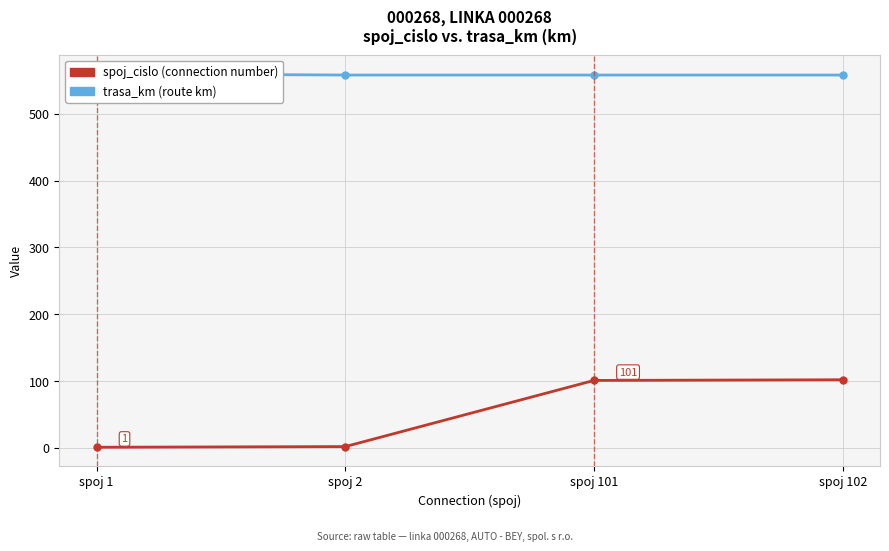

Rank the series at spoj 2 from highest to lowest value.

trasa_km (route km), spoj_cislo (connection number)